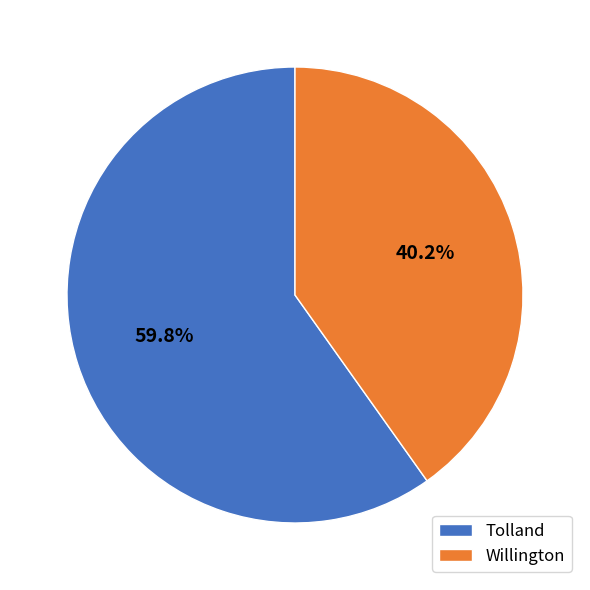

True or false: Tolland accounts for 72% of the total.

False